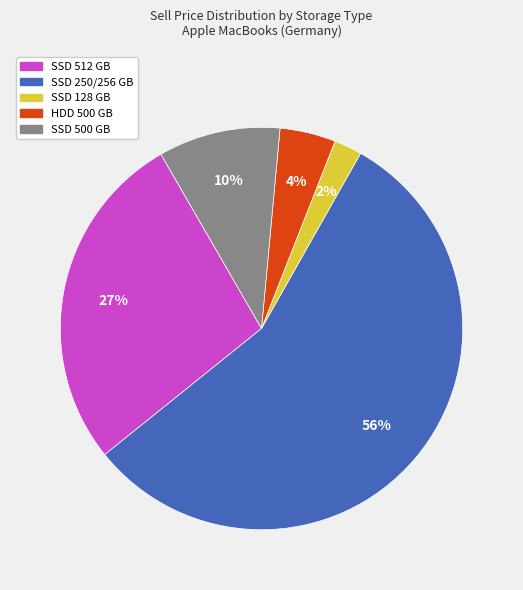

Combined, do SSD 512 GB and SSD 250/256 GB account for over 50%?

Yes